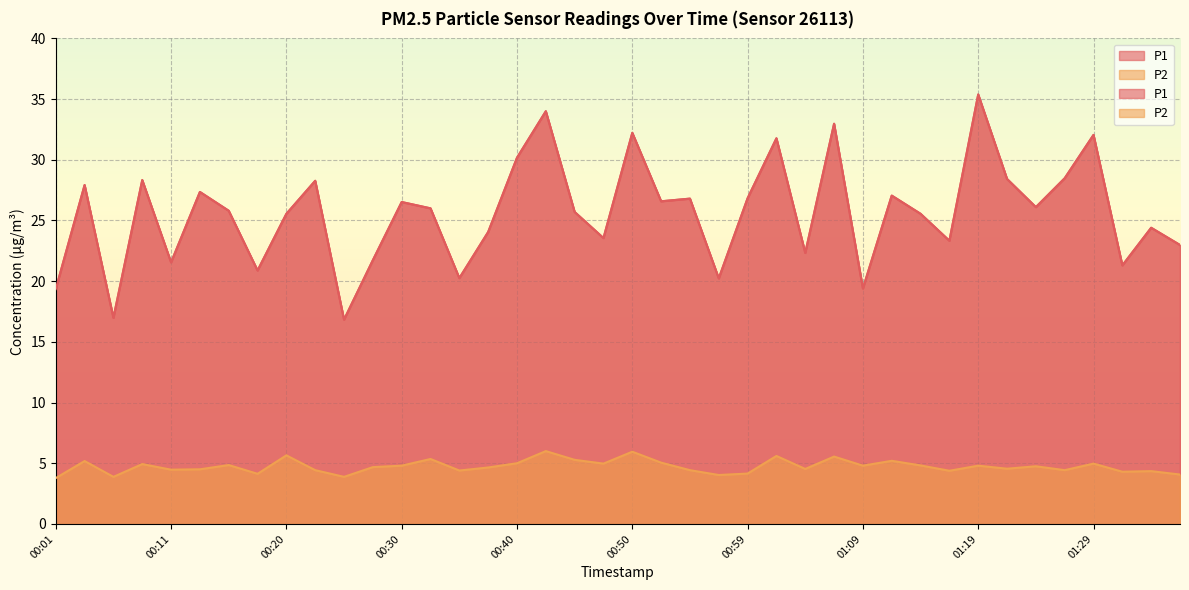

What is the minimum value for P2?

3.8